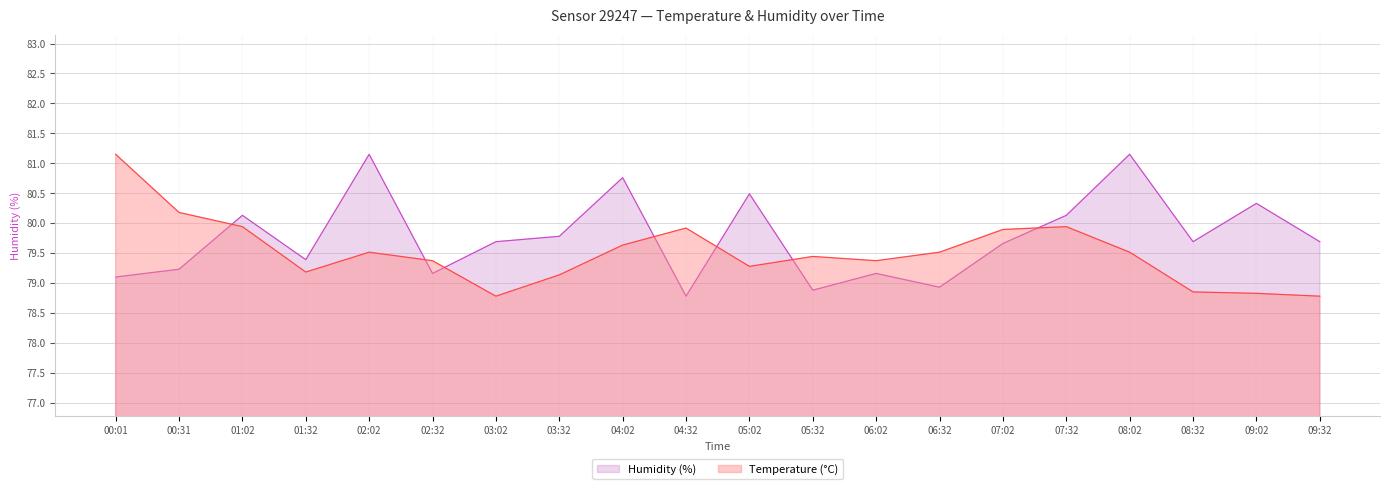

What is the label of the 20th point from the right?

00:01